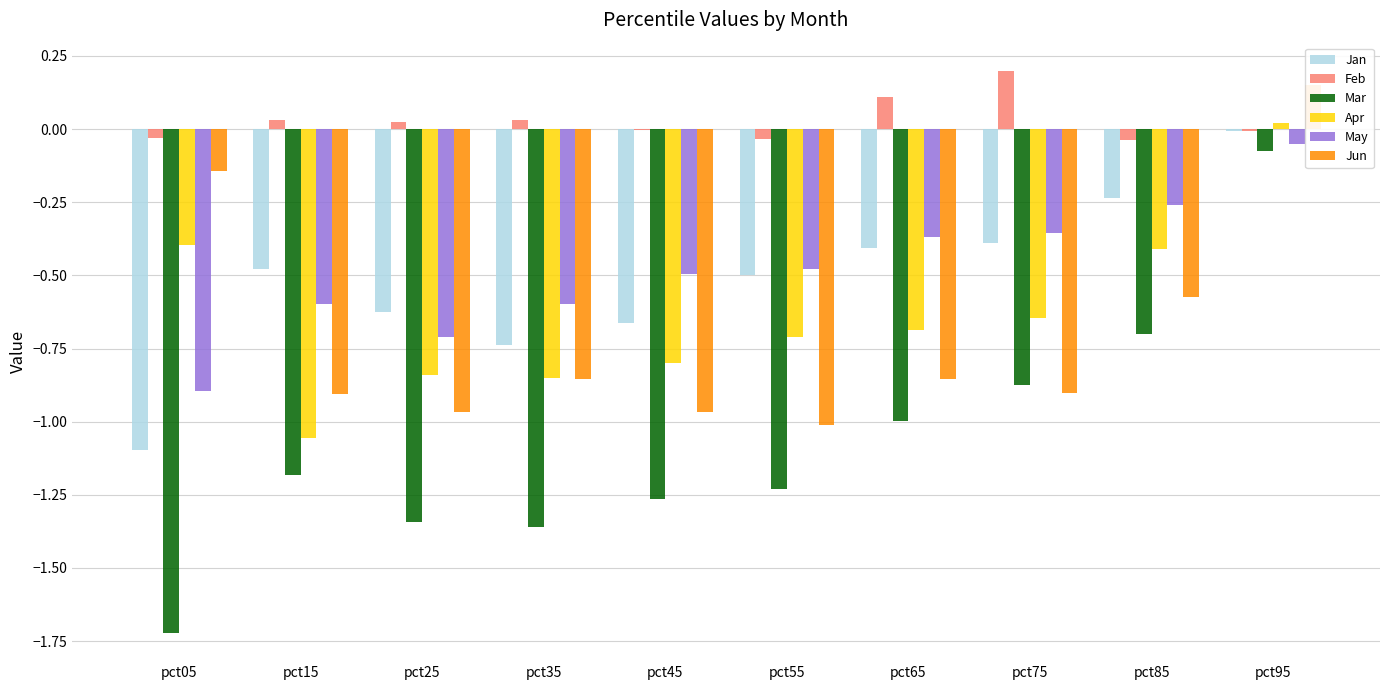

What is the value of the Jan bar at the 9th from the left?

-0.2